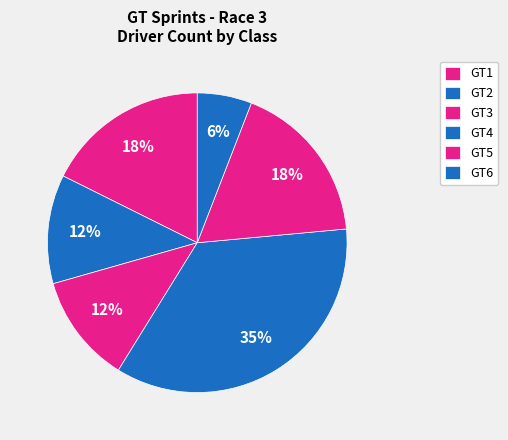

What is the smallest slice in the pie chart?

GT6